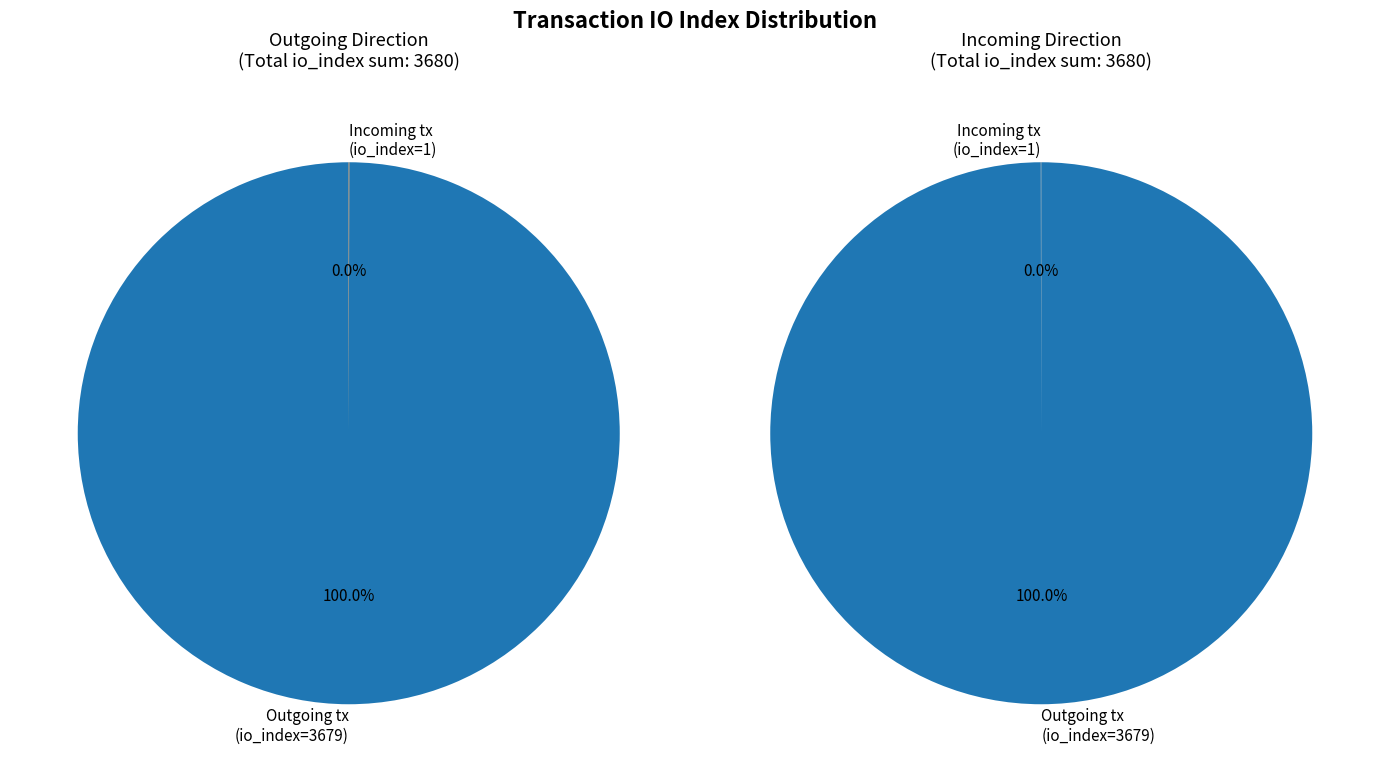

The tx_index_3679 slice represents 100% of the pie. True or false?

True